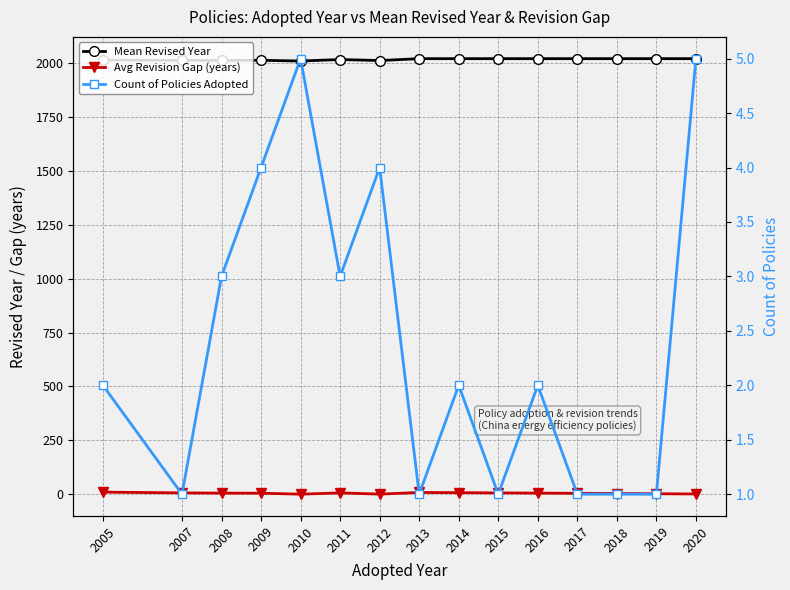

Which series changed the most between 2012 and 2014?

Mean Revised Year